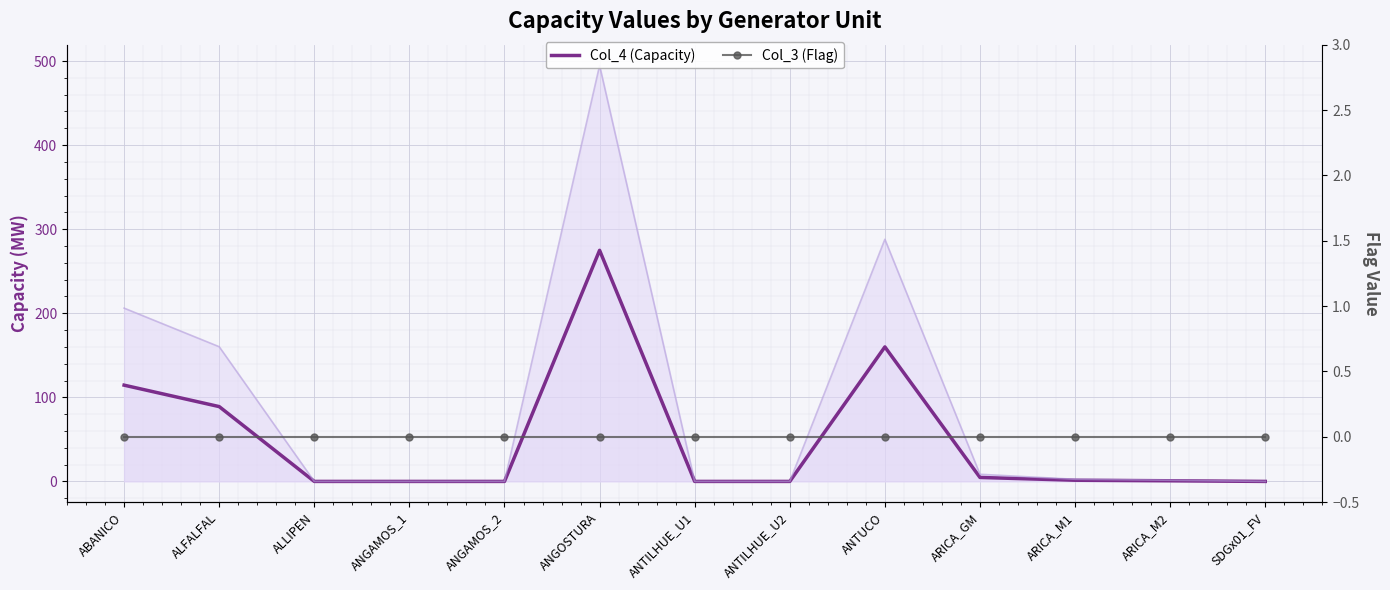

Where is Col_4 (Capacity) nearest to the value 137?

ABANICO